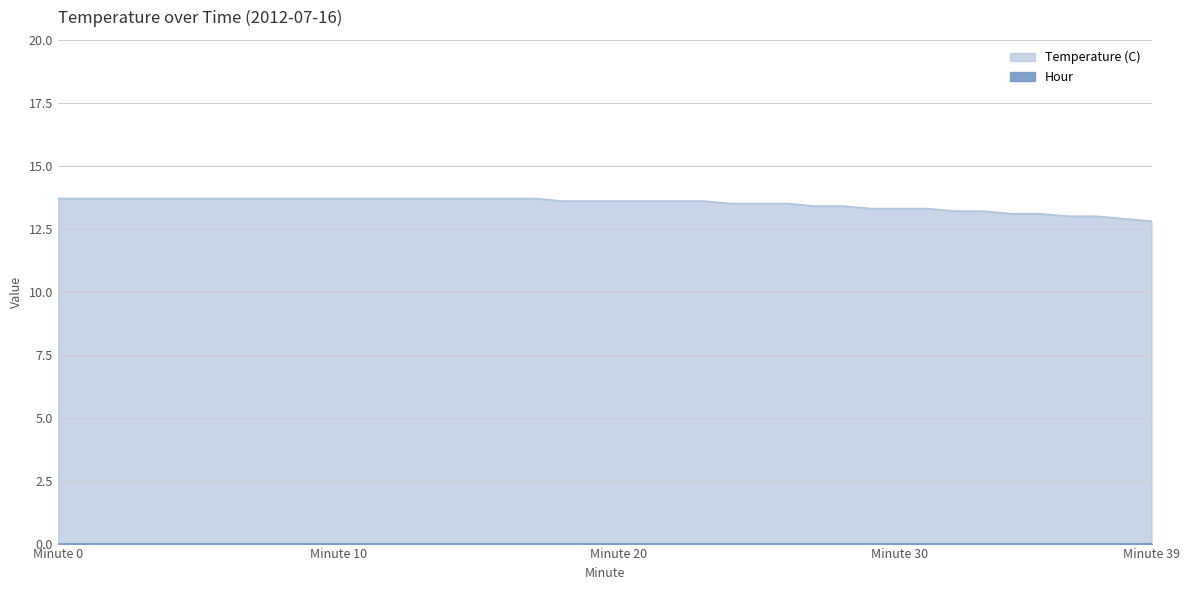

What is the approximate value at Minute 20?

13.6